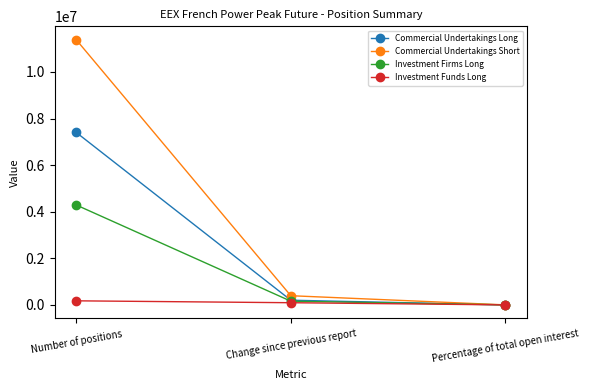

Reading right to left, extract all data points from this chart.

Commercial Undertakings Long: Percentage of total open interest=62.4	Change since previous report=201132.0	Number of positions=7406316.0
Commercial Undertakings Short: Percentage of total open interest=95.9	Change since previous report=394224.0	Number of positions=11387160.0
Investment Firms Long: Percentage of total open interest=36.1	Change since previous report=159972.0	Number of positions=4290360.0
Investment Funds Long: Percentage of total open interest=1.5	Change since previous report=93060.0	Number of positions=174564.0